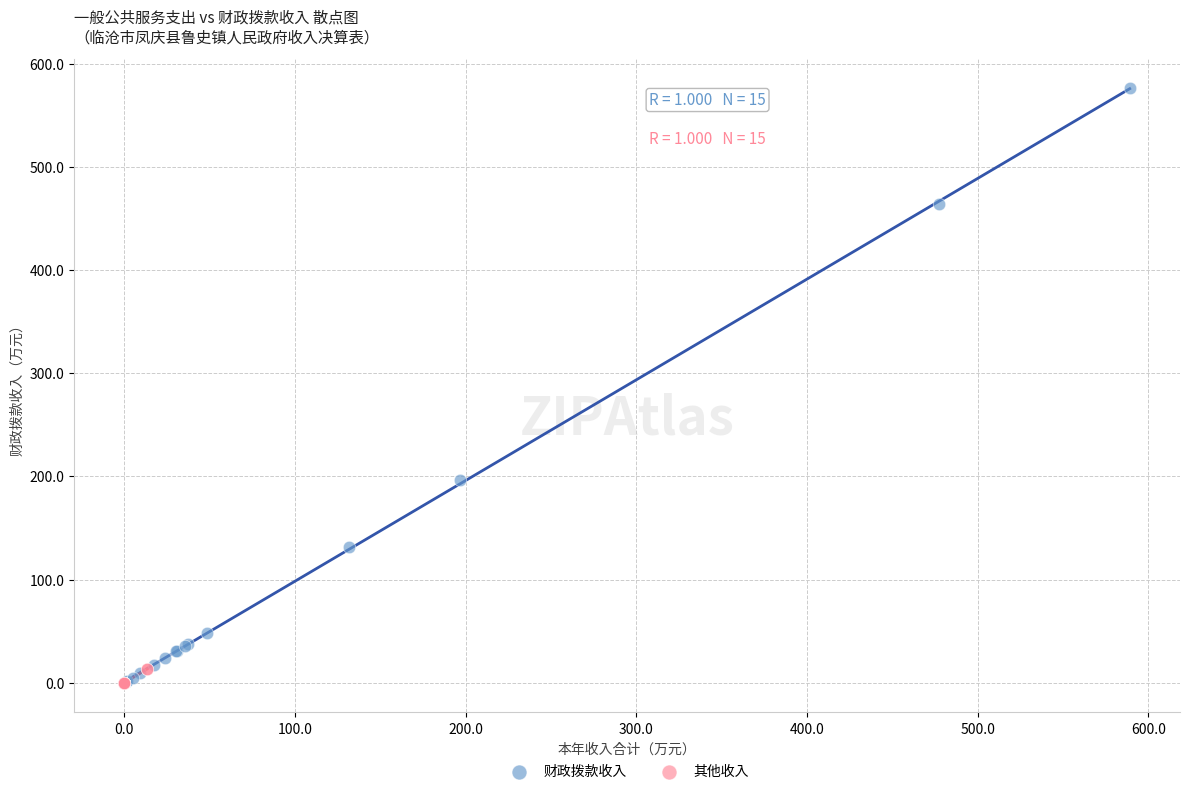

Which series has the largest Y range (max minus min)?

财政拨款收入